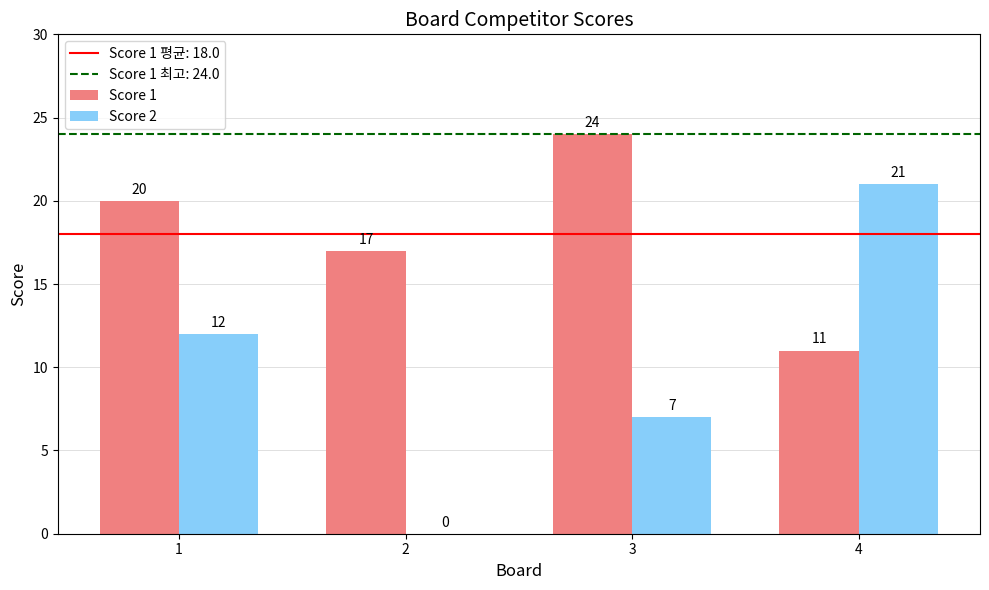

Which series has the largest range (max minus min)?

Score 2